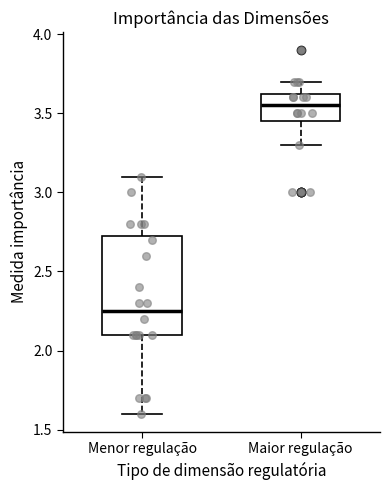

Reading left to right, transcribe this box plot: for each box, give where its median line is, the range the box spans, and where its two whiskers end, as read against the y-axis. The values are not printed on the chart, so give them approximately, as read against the axis.

Menor regulação: median 2.25, box 2.10 to 2.75, whiskers 1.60 to 3.10
Maior regulação: median 3.55, box 3.45 to 3.65, whiskers 3.30 to 3.70